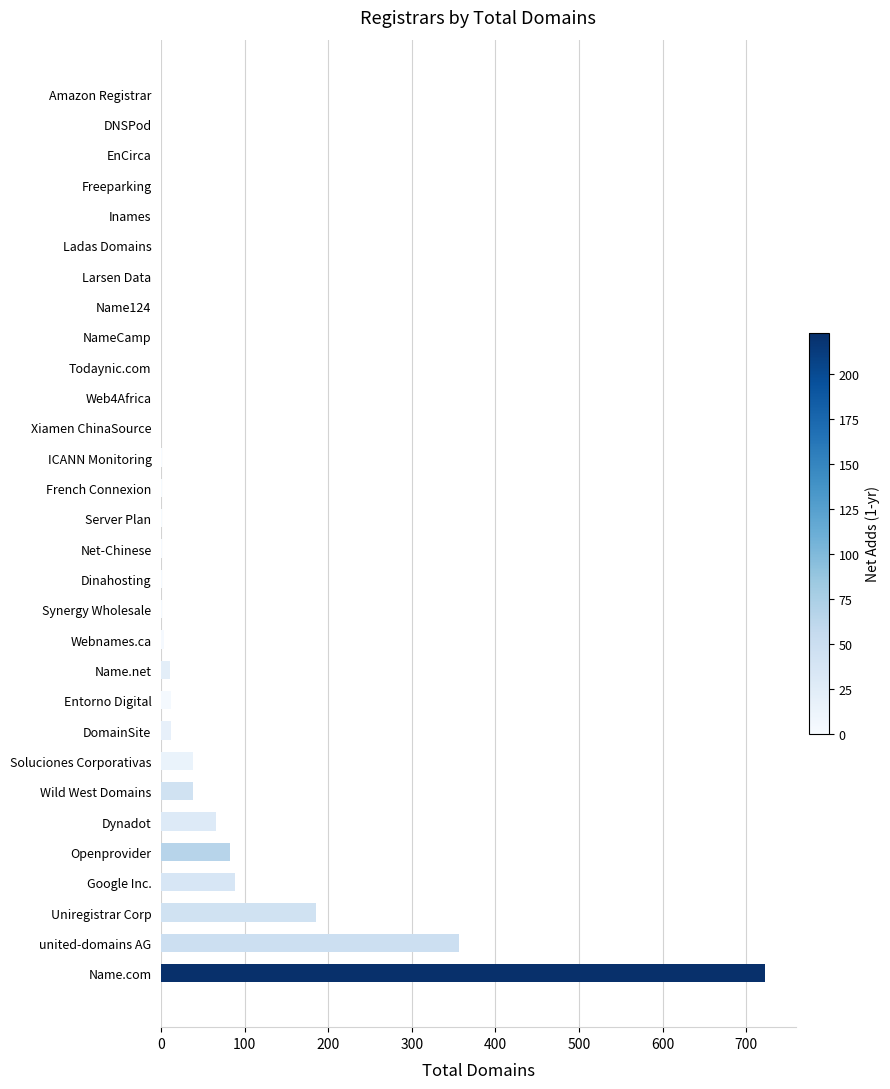

True or false: the data shows 38 at Wild West Domains.

True